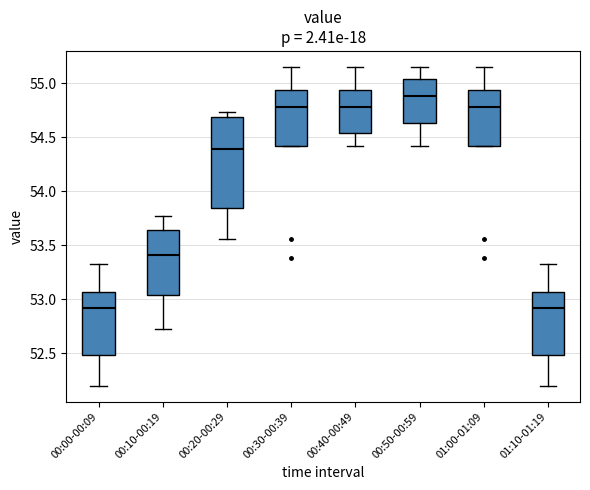

Comparing the boxes themselves (not the whiskers), which one is the tallest?

00:20-00:29